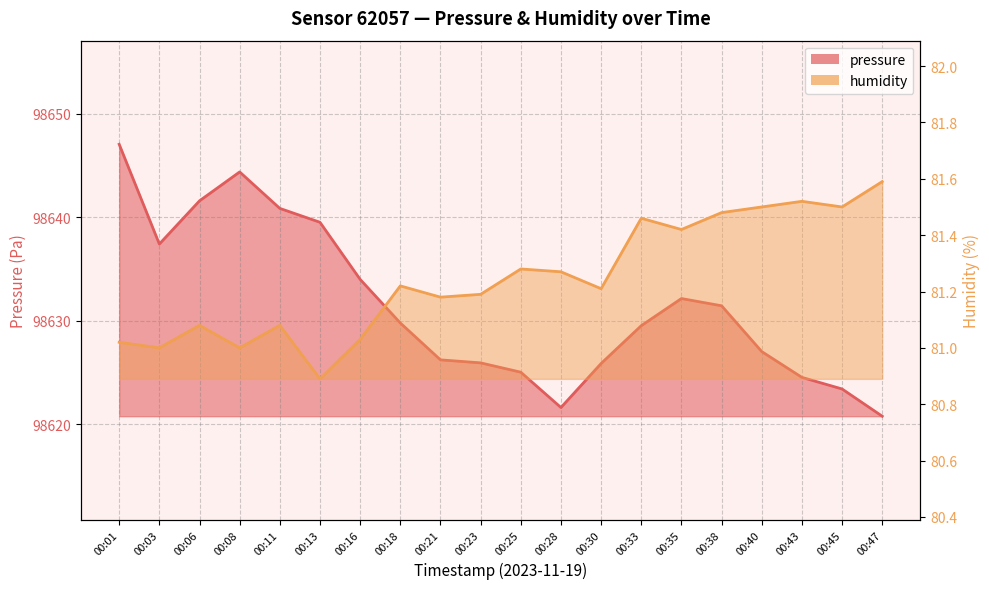

True or false: pressure and humidity intersect in this chart.

False